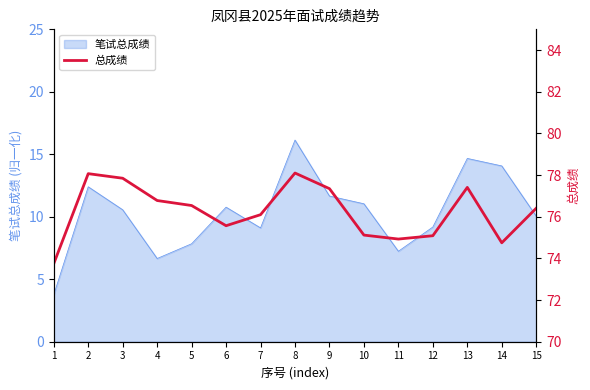

Reading left to right, list all the values displayed in this chart.

1=73.8	2=78.1	3=77.8	4=76.8	5=76.5	6=75.6	7=76.1	8=78.1	9=77.3	10=75.1	11=74.9	12=75.1	13=77.4	14=74.8	15=76.4